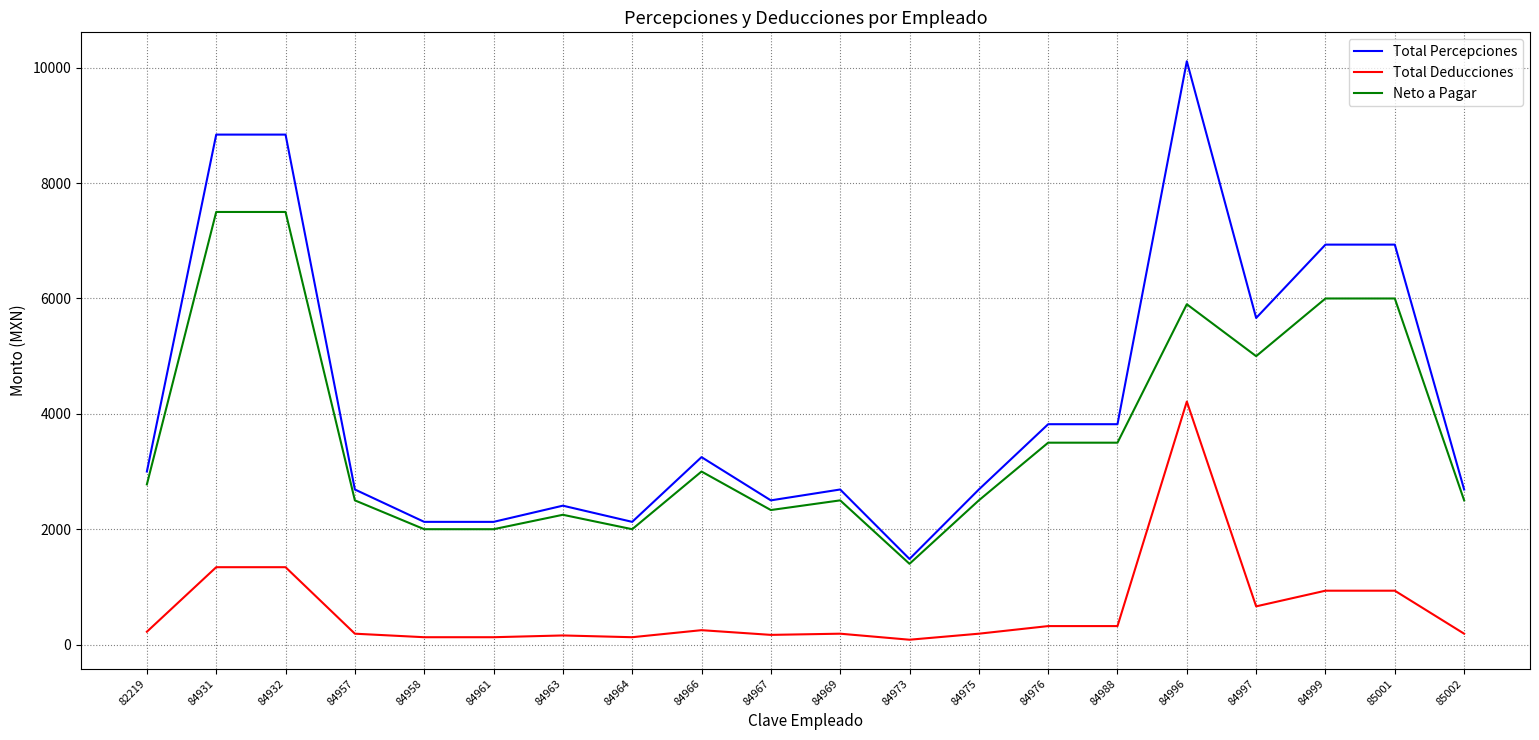

True or false: Neto a Pagar and Total Deducciones intersect in this chart.

False